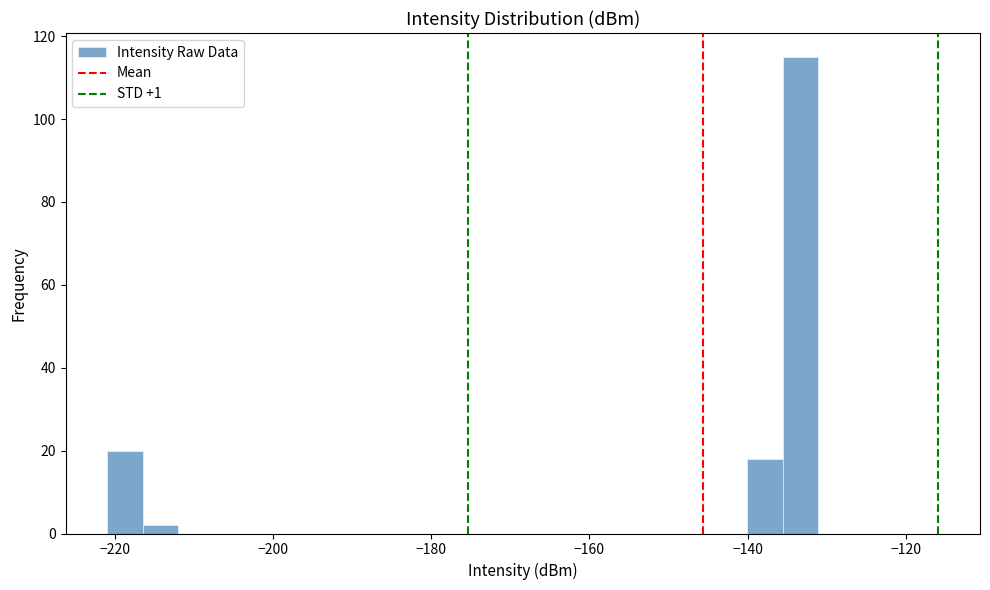

Read against the x-axis, roughly where is the centre of the tallest bar?

-134